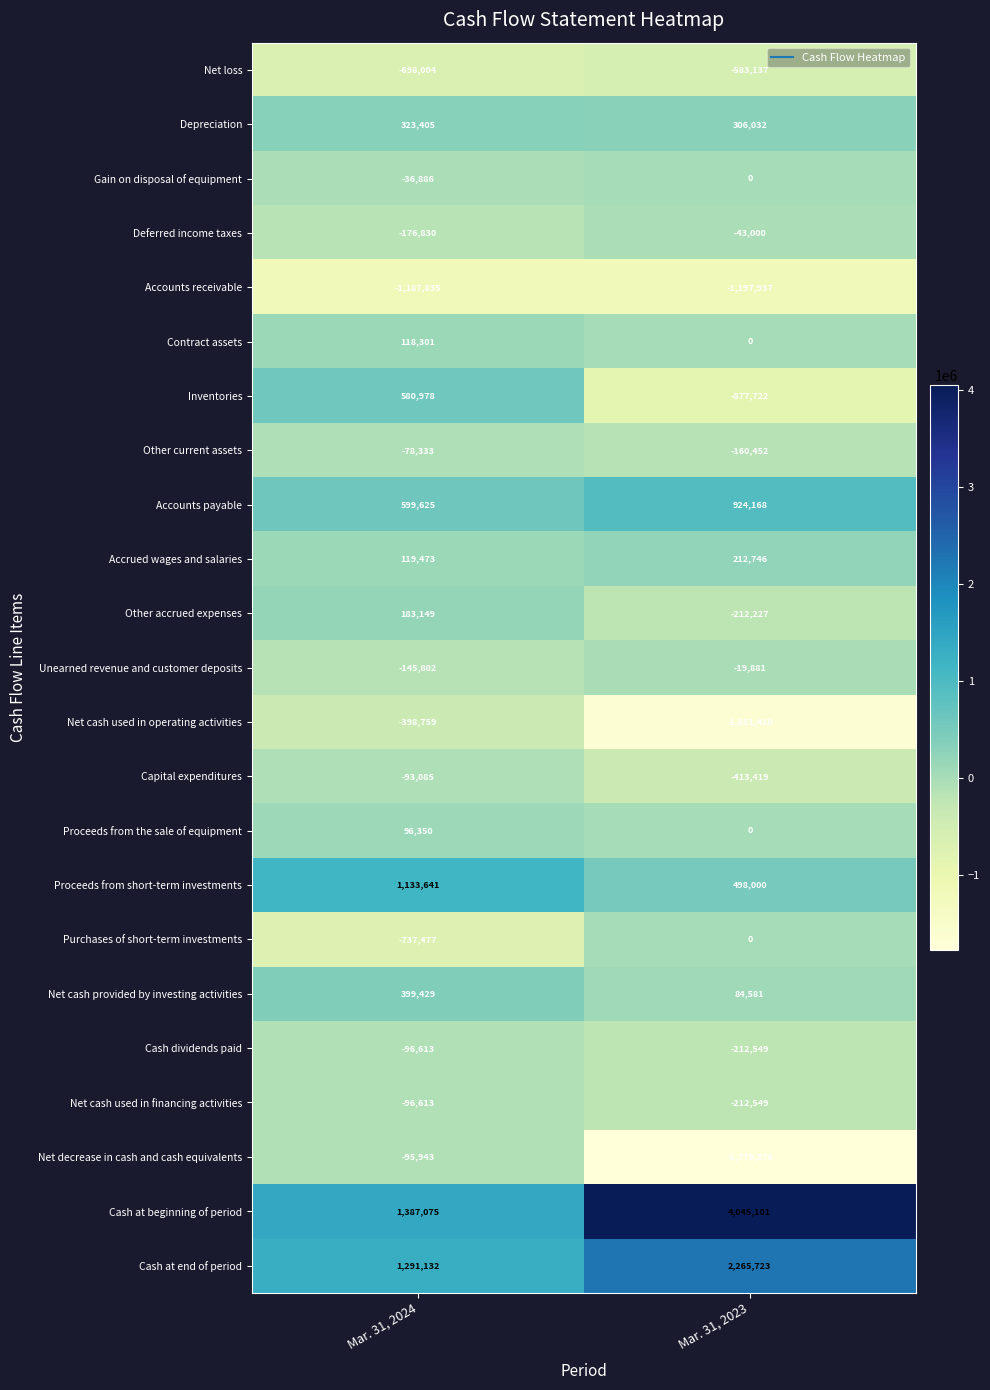

The value of Accrued wages and salaries at Mar. 31, 2023 is 293389. True or false?

False